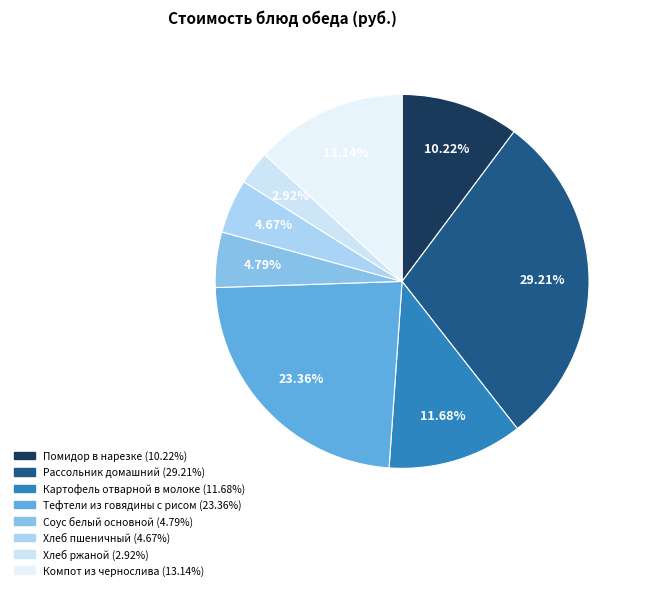

Which category has the smallest portion of the pie?

Хлеб ржаной